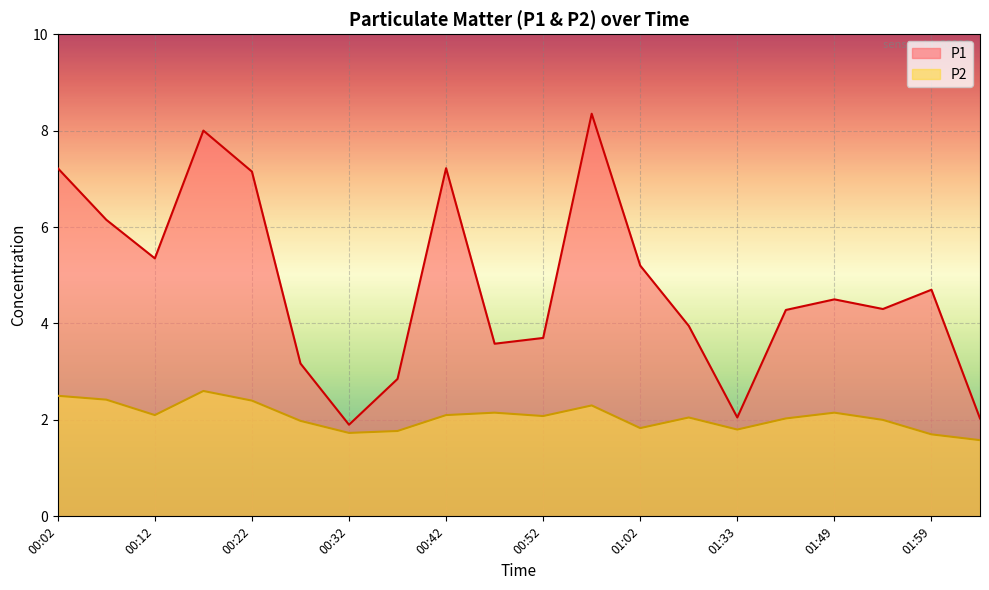

How many interior local valleys does the P1 series have?

5